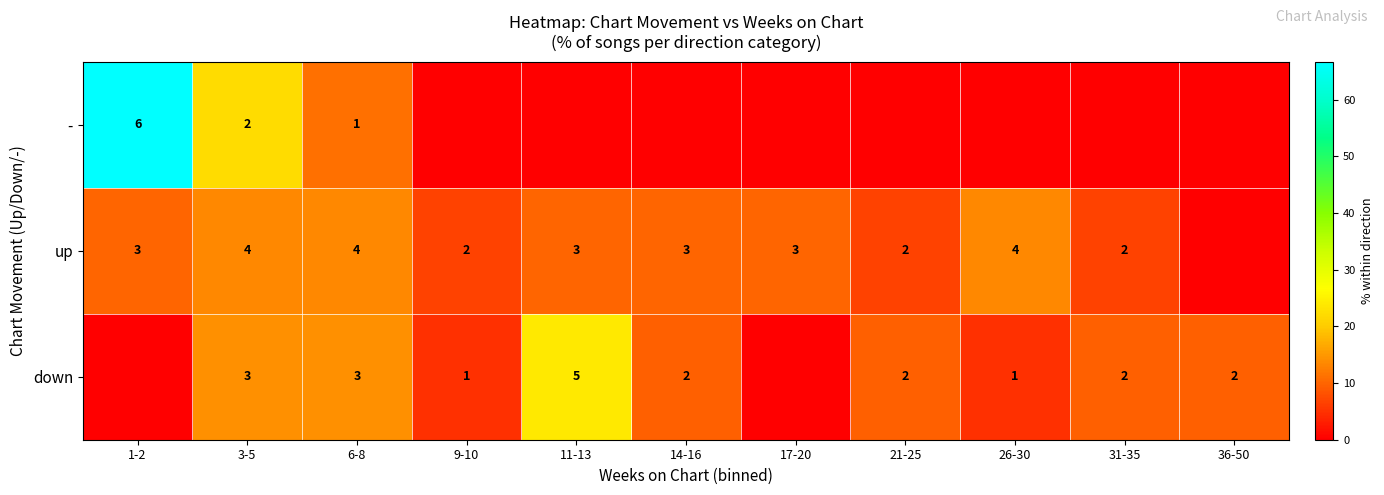

At which category is the sum across all series the highest?

1-2